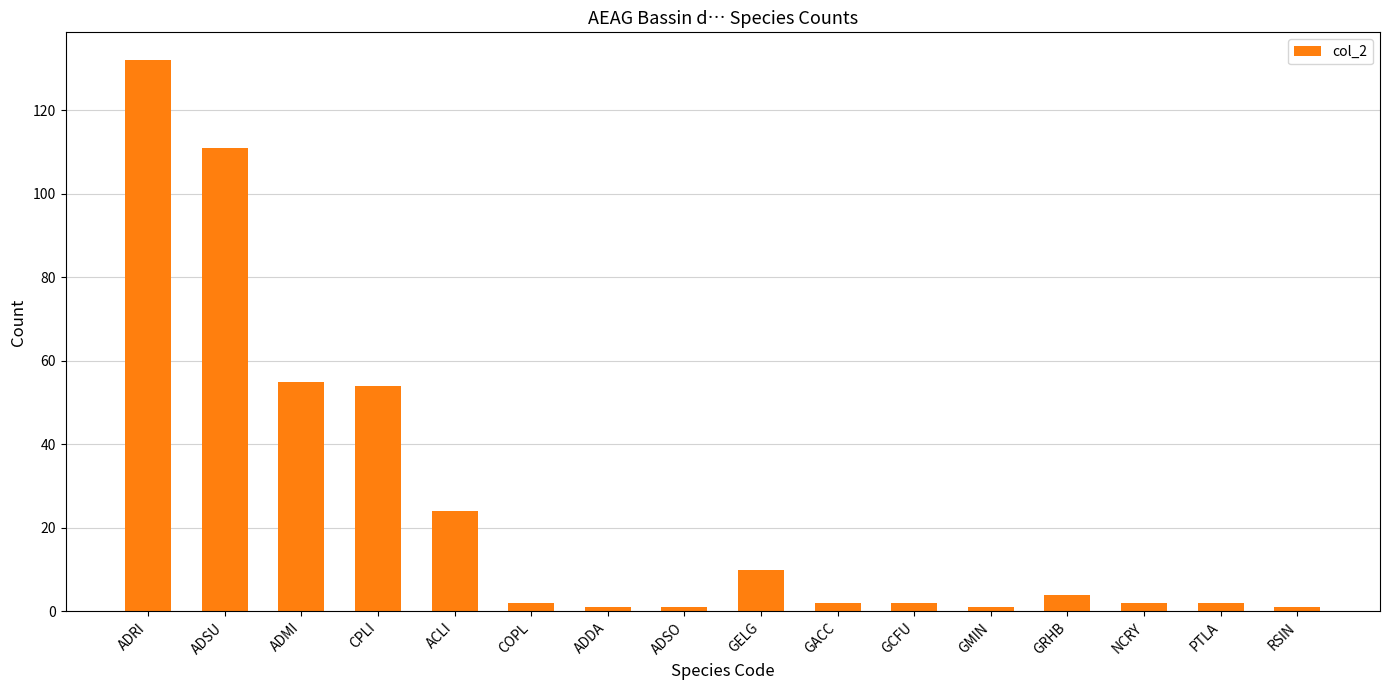

Where does the data first go above 2?

ADRI